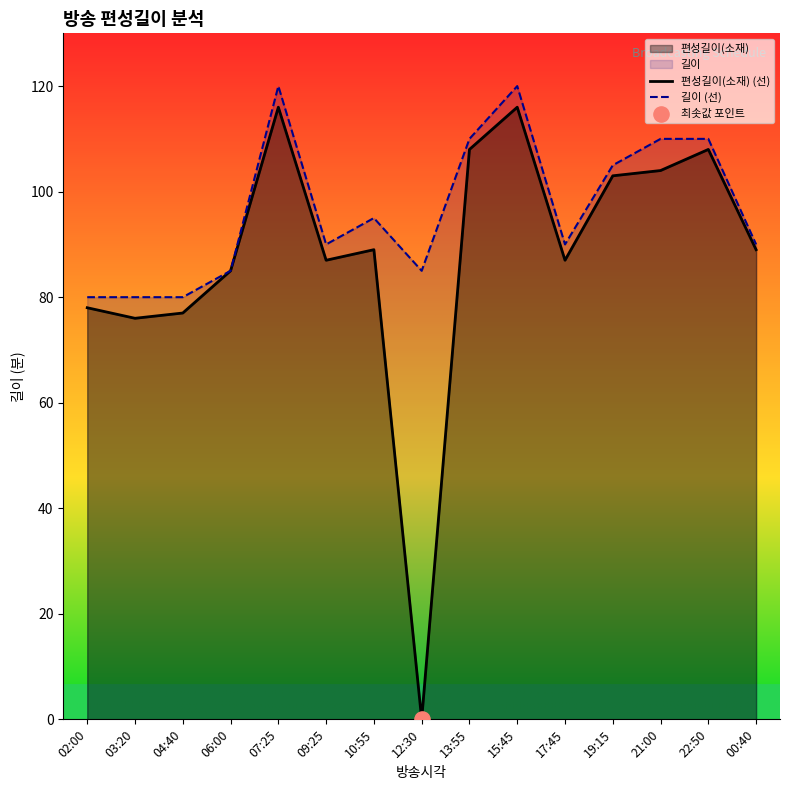

Which series reaches the maximum Y coordinate?

길이 (선)